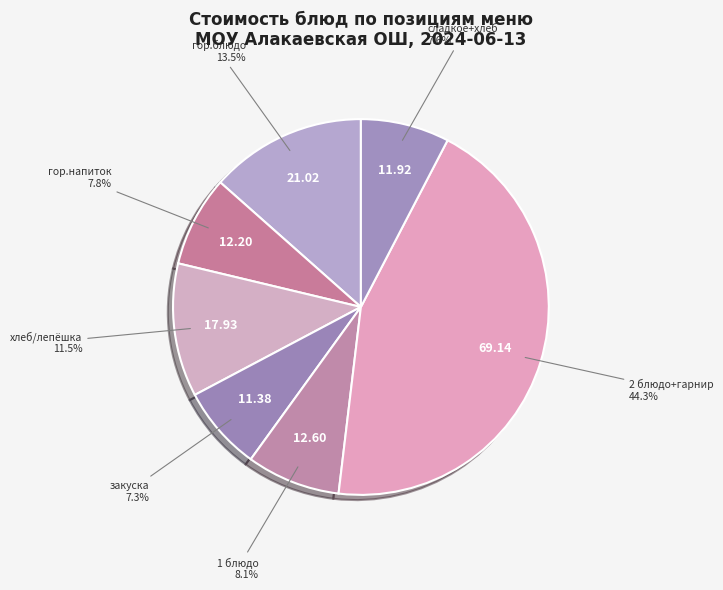

How many segments does this pie chart have?

7